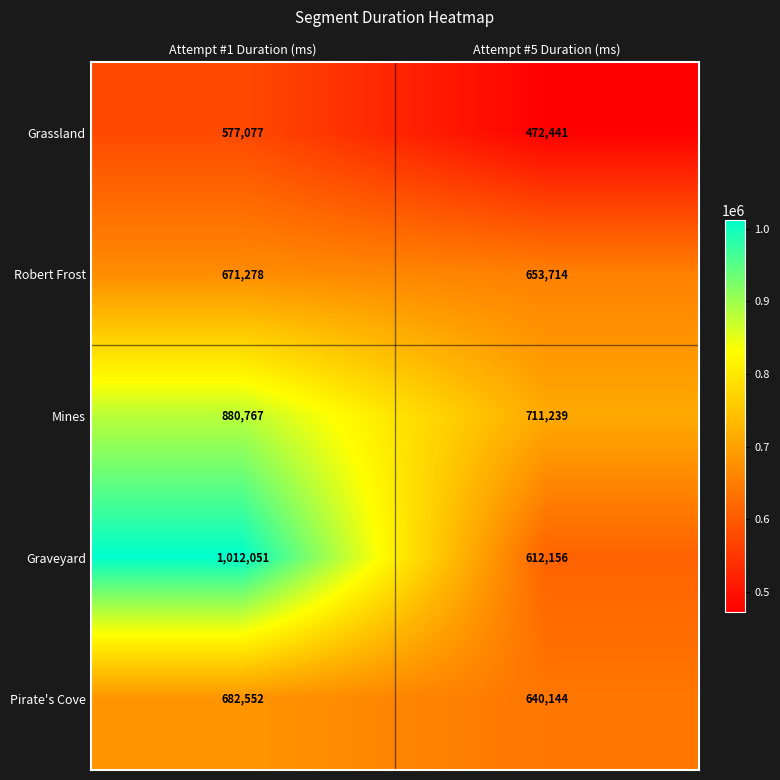

What is the difference between the Robert Frost values at Attempt #1 Duration (ms) and Attempt #5 Duration (ms)?

17564